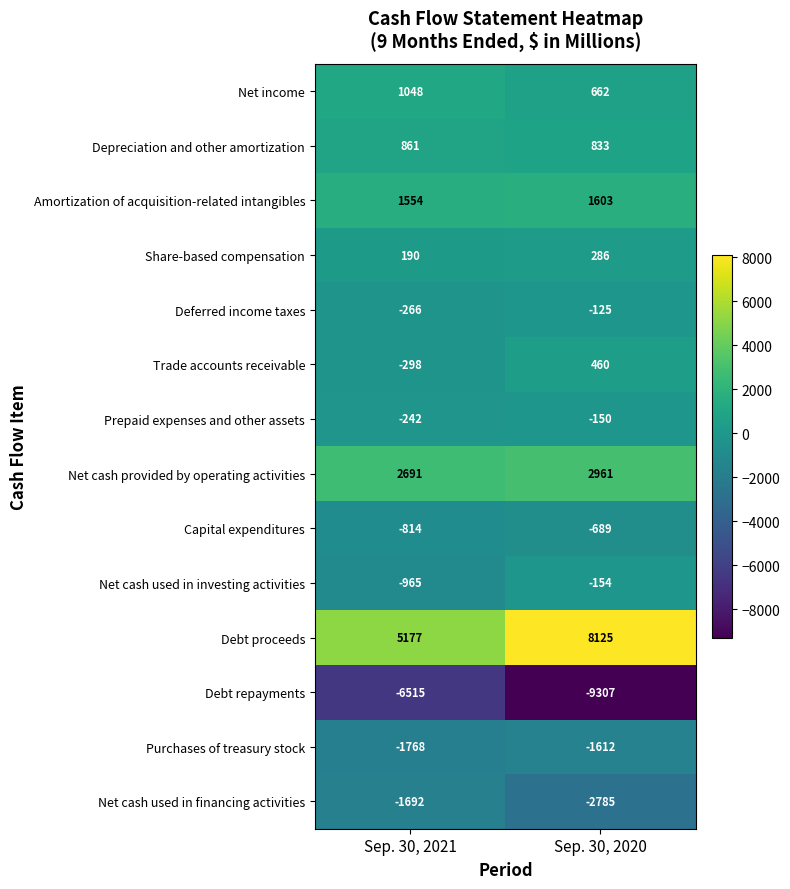

Reading right to left, what are all the values shown in this chart?

Net income: Sep. 30, 2020=662	Sep. 30, 2021=1048
Depreciation and other amortization: Sep. 30, 2020=833	Sep. 30, 2021=861
Amortization of acquisition-related intangibles: Sep. 30, 2020=1603	Sep. 30, 2021=1554
Share-based compensation: Sep. 30, 2020=286	Sep. 30, 2021=190
Deferred income taxes: Sep. 30, 2020=-125	Sep. 30, 2021=-266
Trade accounts receivable: Sep. 30, 2020=460	Sep. 30, 2021=-298
Prepaid expenses and other assets: Sep. 30, 2020=-150	Sep. 30, 2021=-242
Net cash provided by operating activities: Sep. 30, 2020=2961	Sep. 30, 2021=2691
Capital expenditures: Sep. 30, 2020=-689	Sep. 30, 2021=-814
Net cash used in investing activities: Sep. 30, 2020=-154	Sep. 30, 2021=-965
Debt proceeds: Sep. 30, 2020=8125	Sep. 30, 2021=5177
Debt repayments: Sep. 30, 2020=-9307	Sep. 30, 2021=-6515
Purchases of treasury stock: Sep. 30, 2020=-1612	Sep. 30, 2021=-1768
Net cash used in financing activities: Sep. 30, 2020=-2785	Sep. 30, 2021=-1692